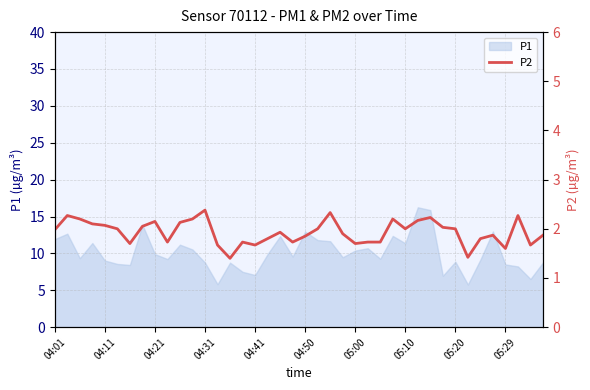

How many points are lower than both their immediate neighbors (excluding endpoints)?

10